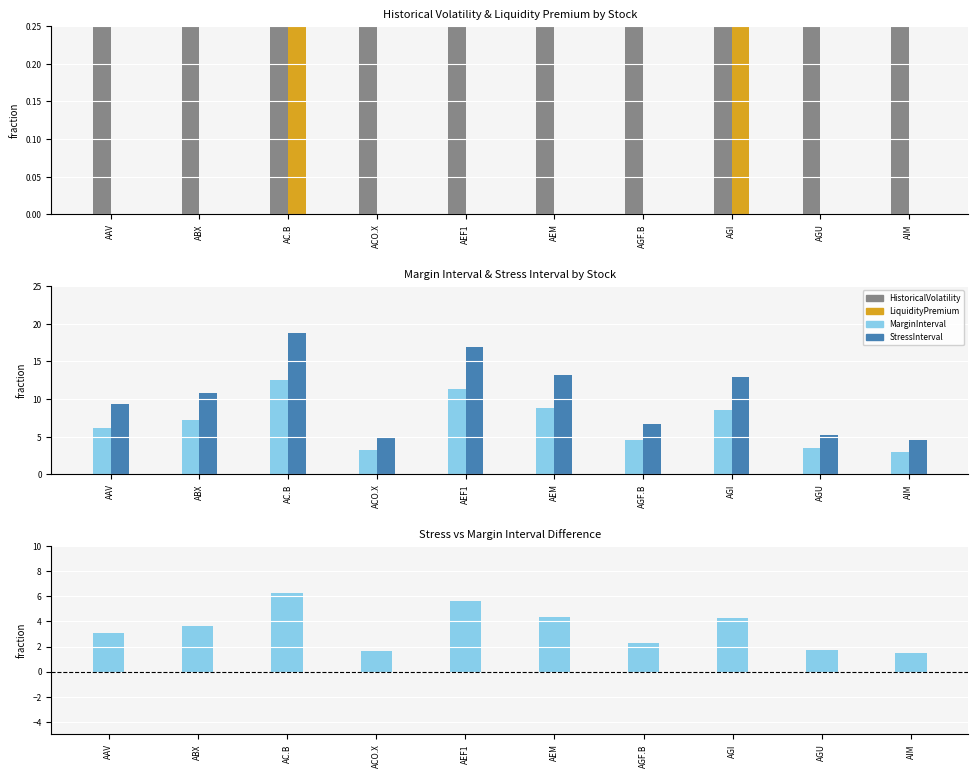

True or false: HistoricalVolatility has a value of 1.9 at AEM.

False